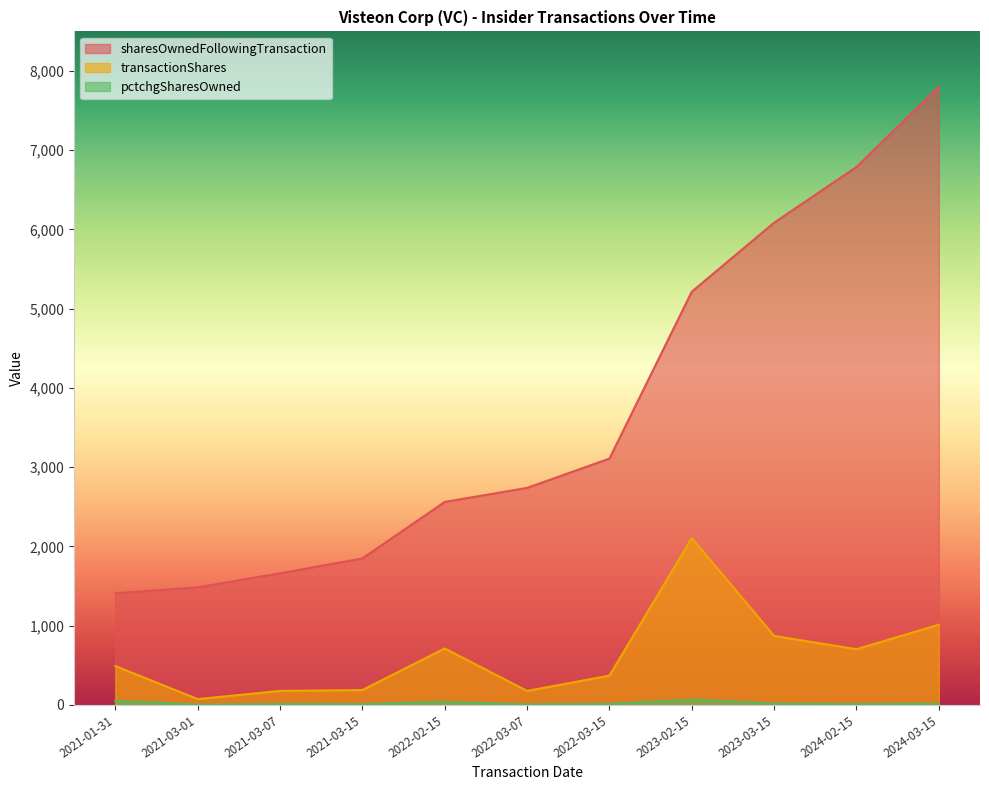

What is the difference between the transactionShares values at 2023-03-15 and 2023-02-15?

1235